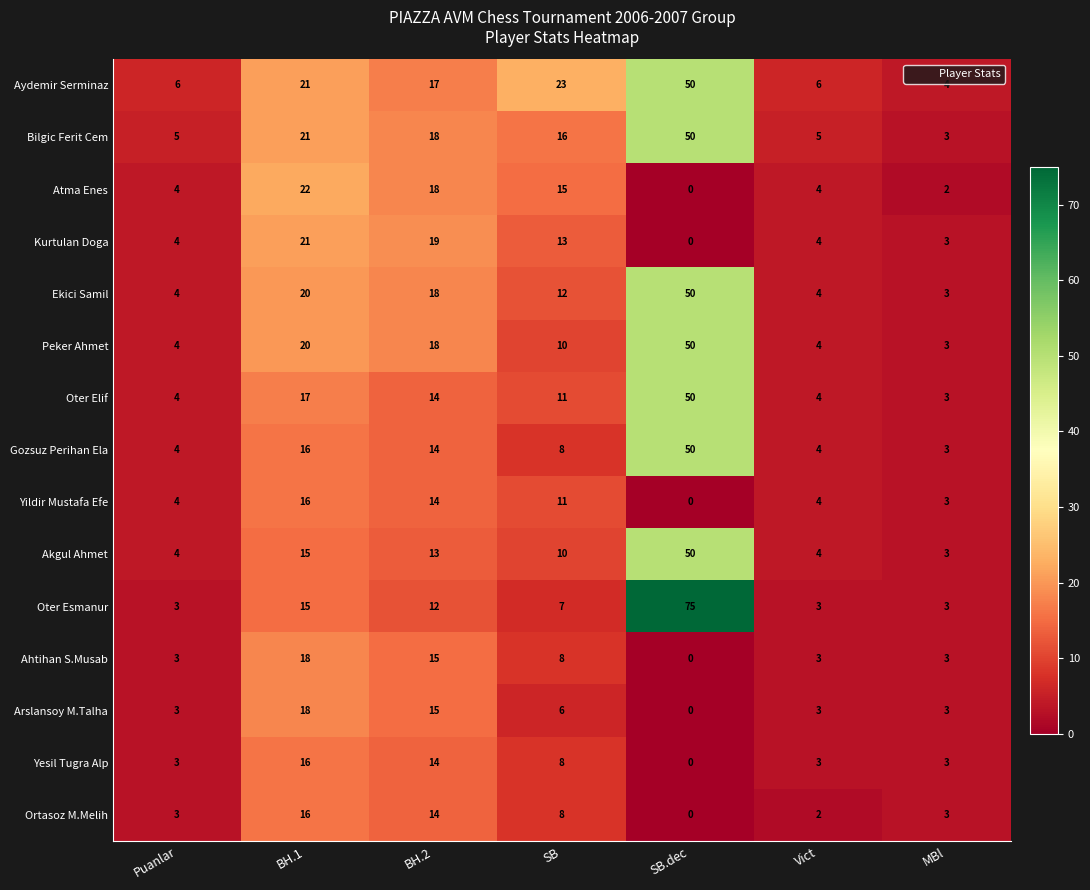

What is the minimum value for Oter Elif?

3